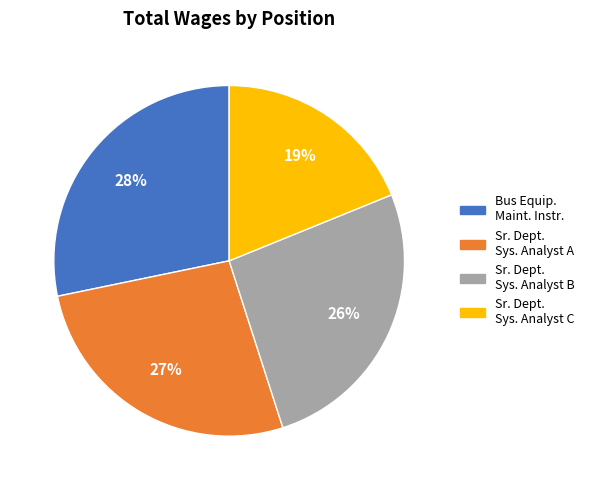

To the nearest percent, what is the difference between the largest and smallest slice percentages?

9%